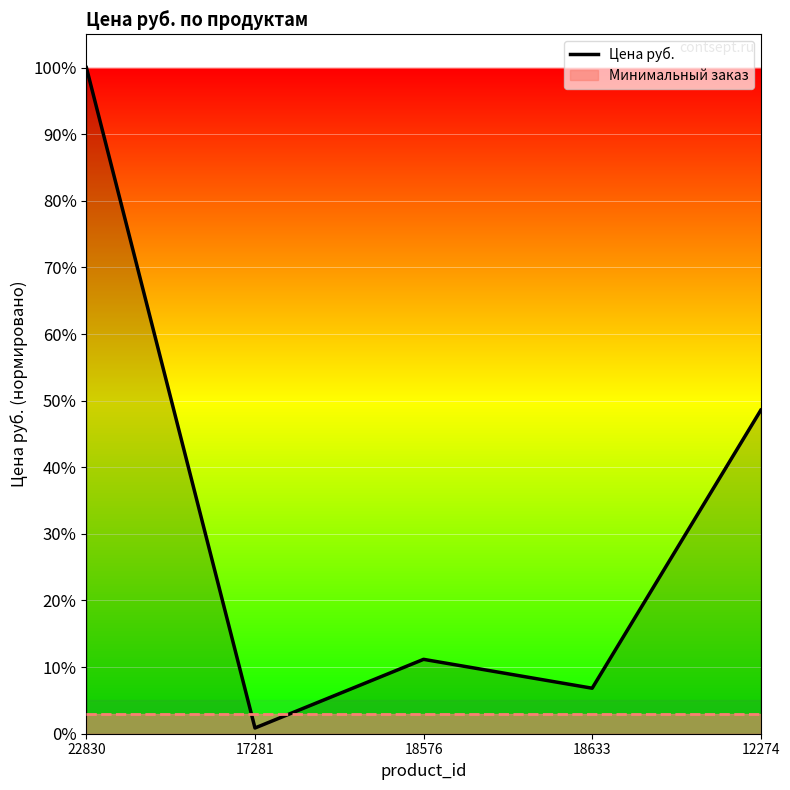

At which category does the data reach its first local peak?

18576